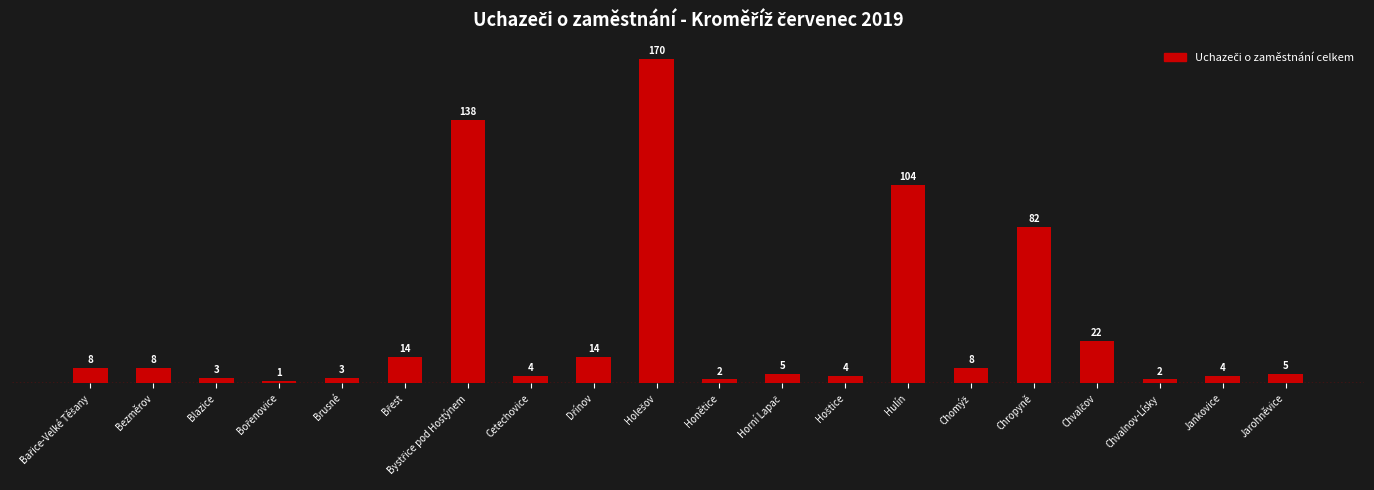

The value at Hulín is 139. True or false?

False